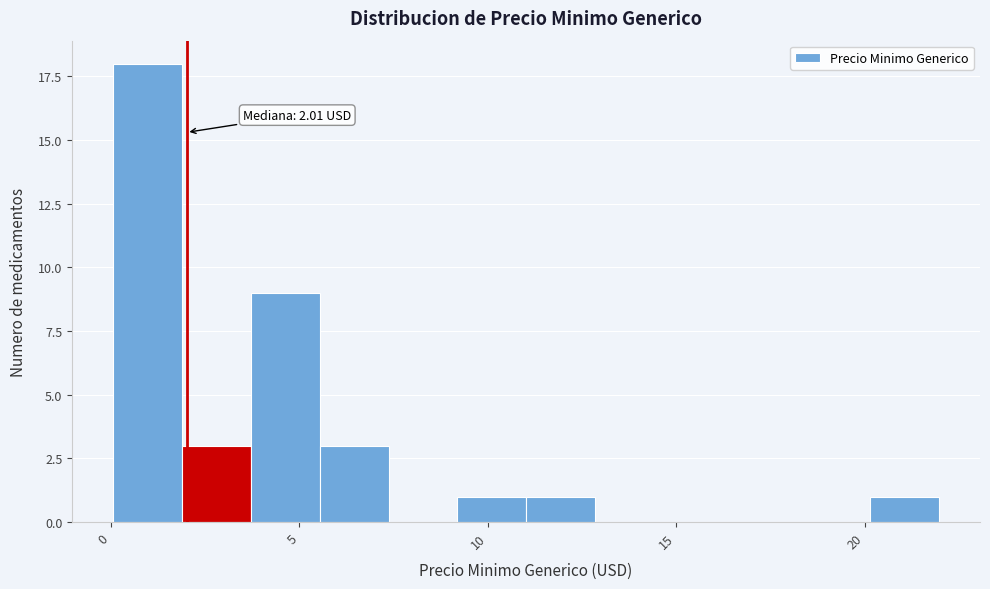

Around what value on the x-axis is the tallest bar? Give the approximate position of its centre, as read against the axis.

1.0